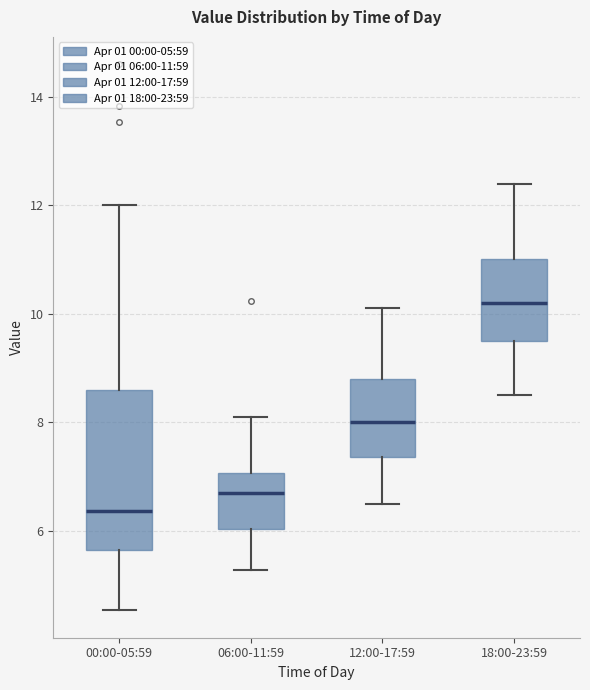

Where is the lower edge of the box for 18:00-23:59 on the y-axis? The values are not printed on the chart, so give them approximately, as read against the axis.

9.6